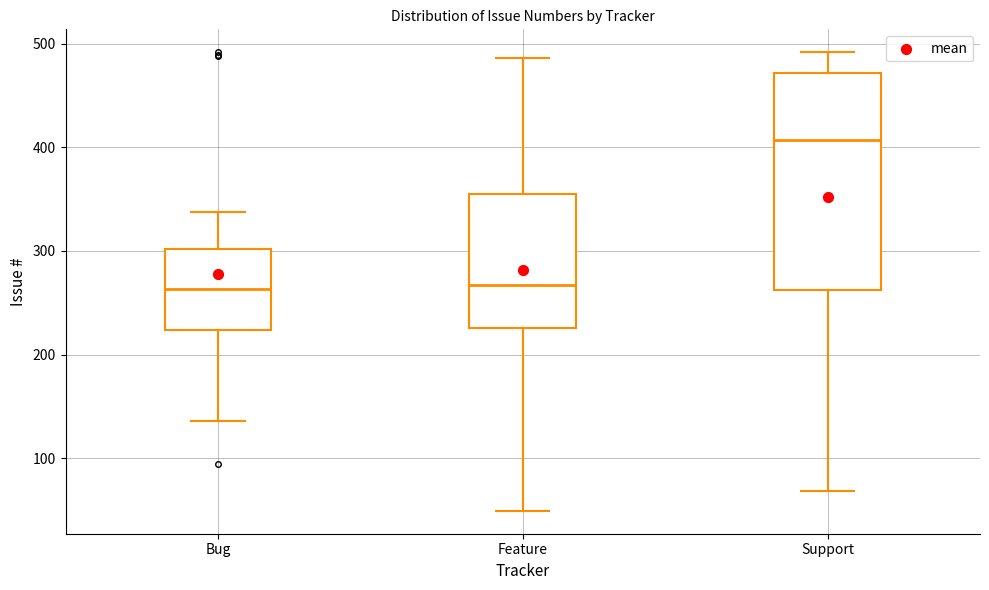

Reading left to right, transcribe this box plot: for each box, give where its median line is, the range the box spans, and where its two whiskers end, as read against the y-axis. The values are not printed on the chart, so give them approximately, as read against the axis.

Bug: median 260, box 220 to 300, whiskers 140 to 340
Feature: median 270, box 230 to 360, whiskers 50 to 490
Support: median 410, box 260 to 470, whiskers 70 to 490